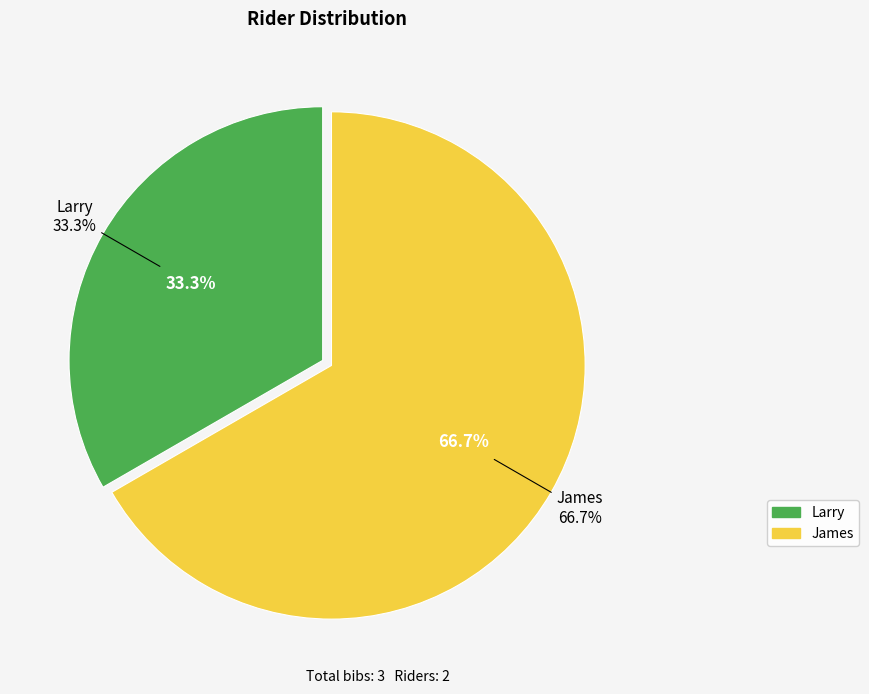

Which slice is the smallest?

Larry